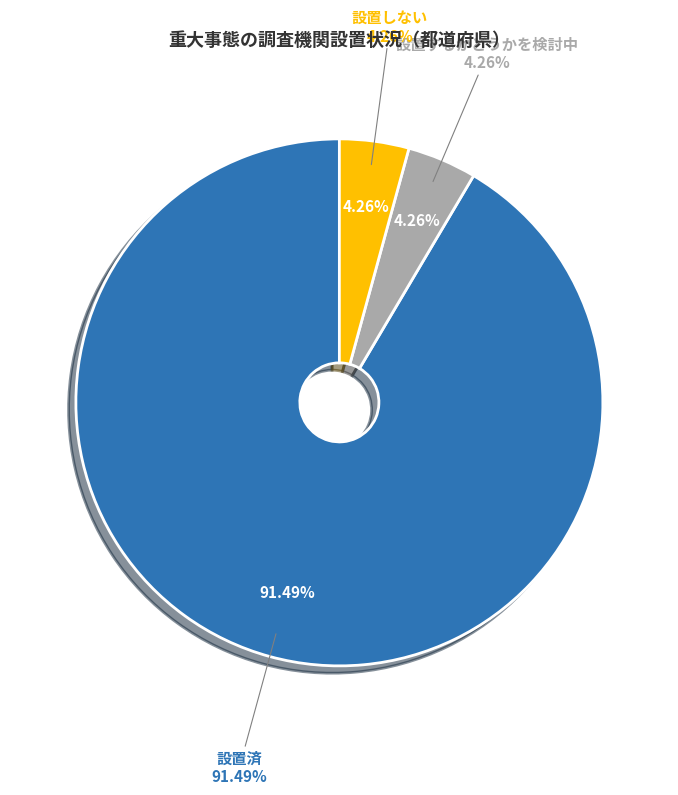

True or false: 設置するかどうかを検討中 accounts for 4% of the total.

True